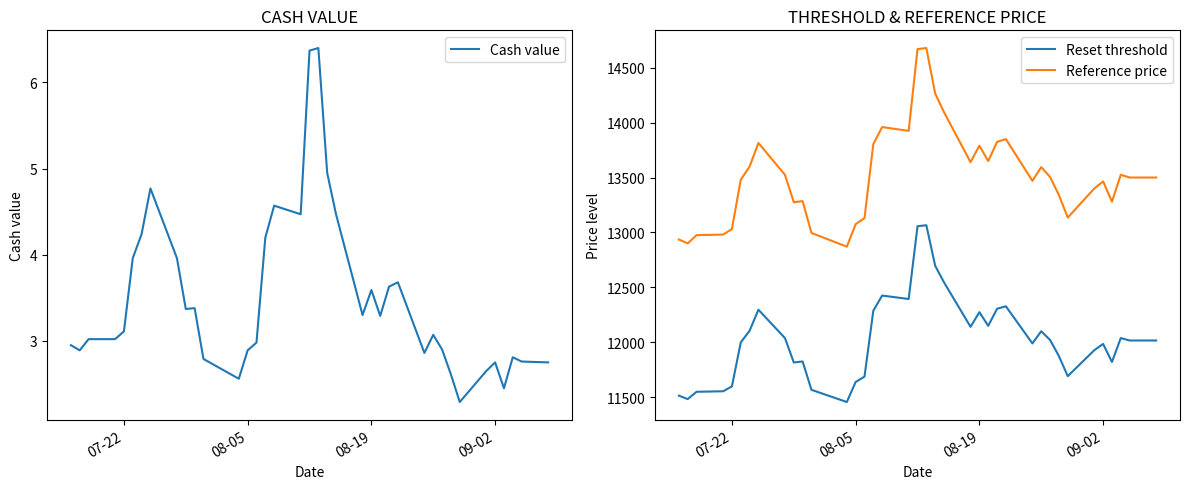

Is this an area chart (filled region under the line)?

No